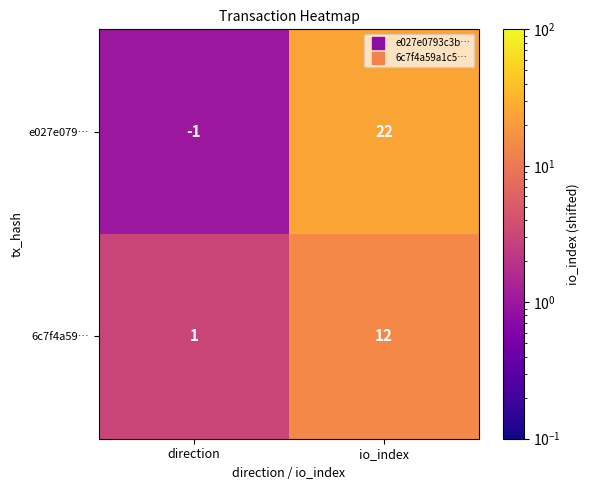

What value does the e027e079… series have at io_index, to the nearest 5?

20